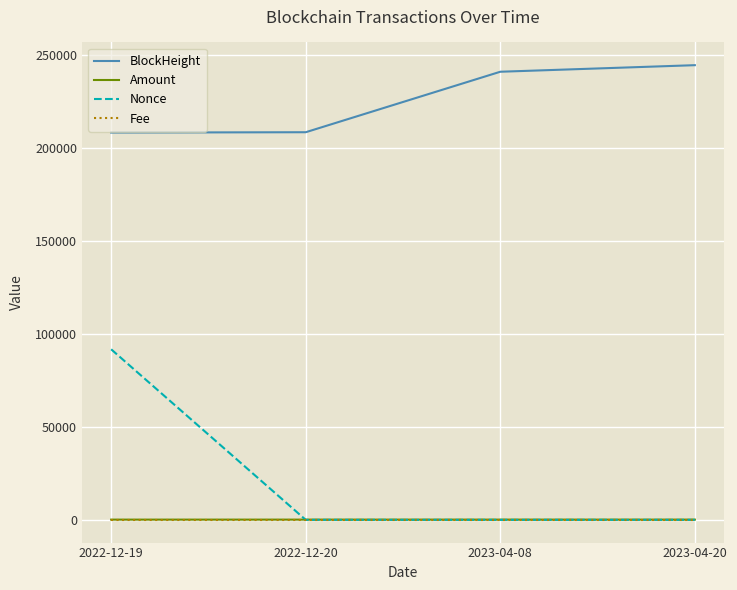

How many lines are shown in the chart?

4